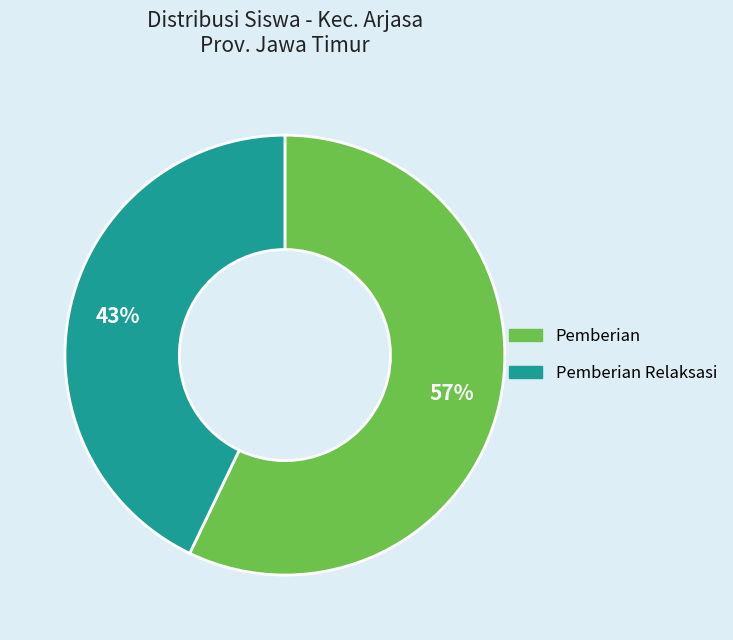

What is the smallest slice in the pie chart?

Pemberian Relaksasi